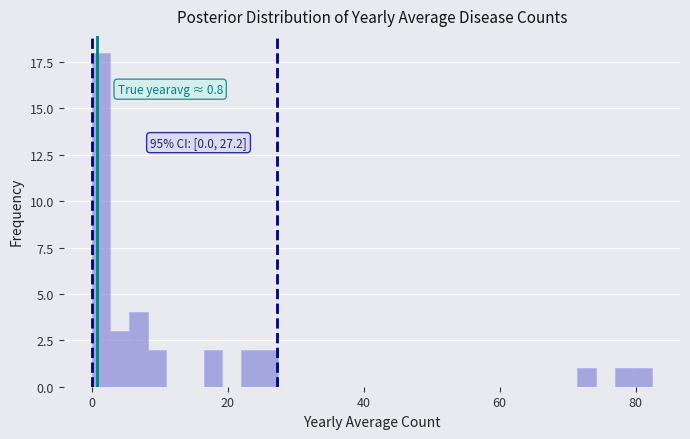

Around what value on the x-axis is the tallest bar? Give the approximate position of its centre, as read against the axis.

2